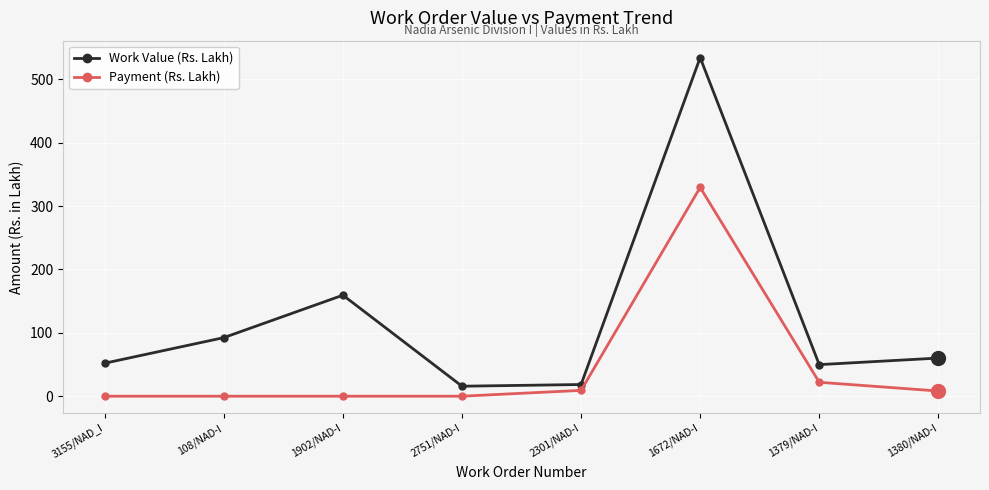

True or false: Payment (Rs. Lakh) has more than 2 interior local peaks.

False